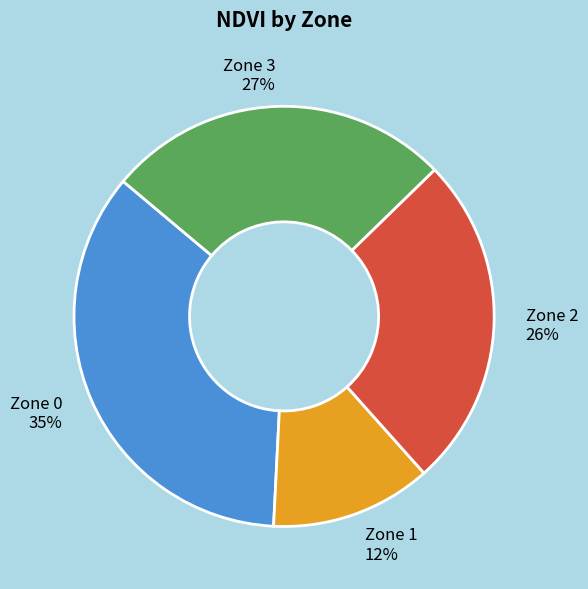

Which has a higher value, Zone 0 or Zone 3?

Zone 0